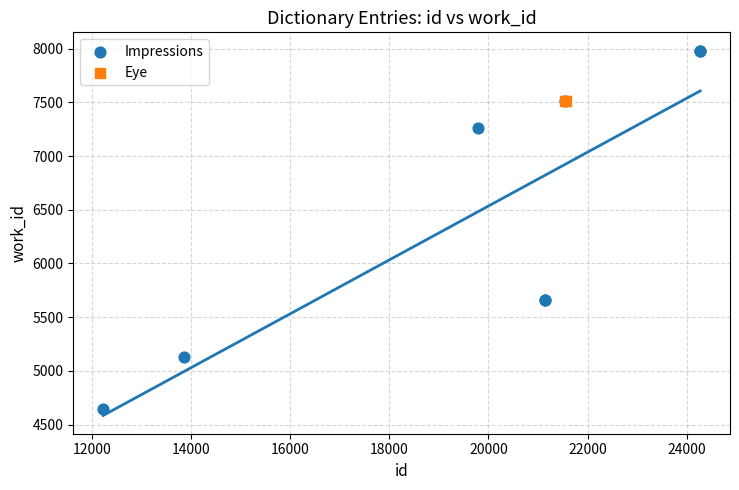

What are all the series names shown in the legend?

Impressions, Eye